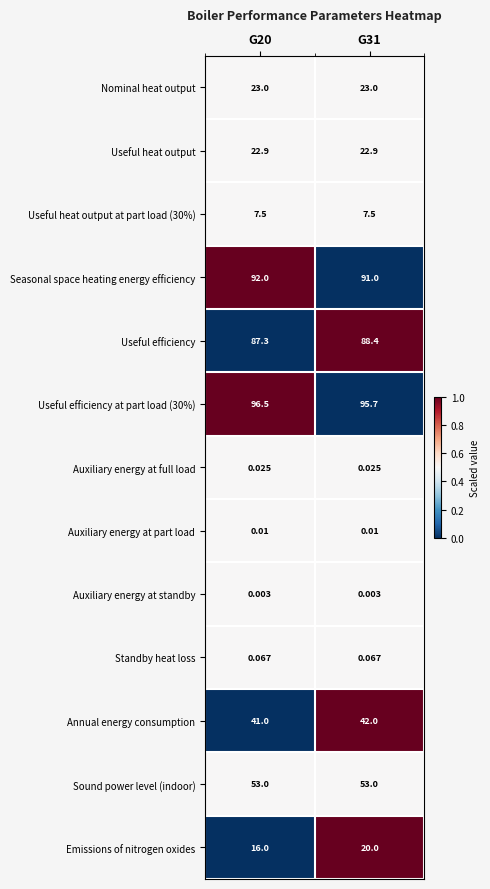

Which series has the largest range (max minus min)?

Emissions of nitrogen oxides